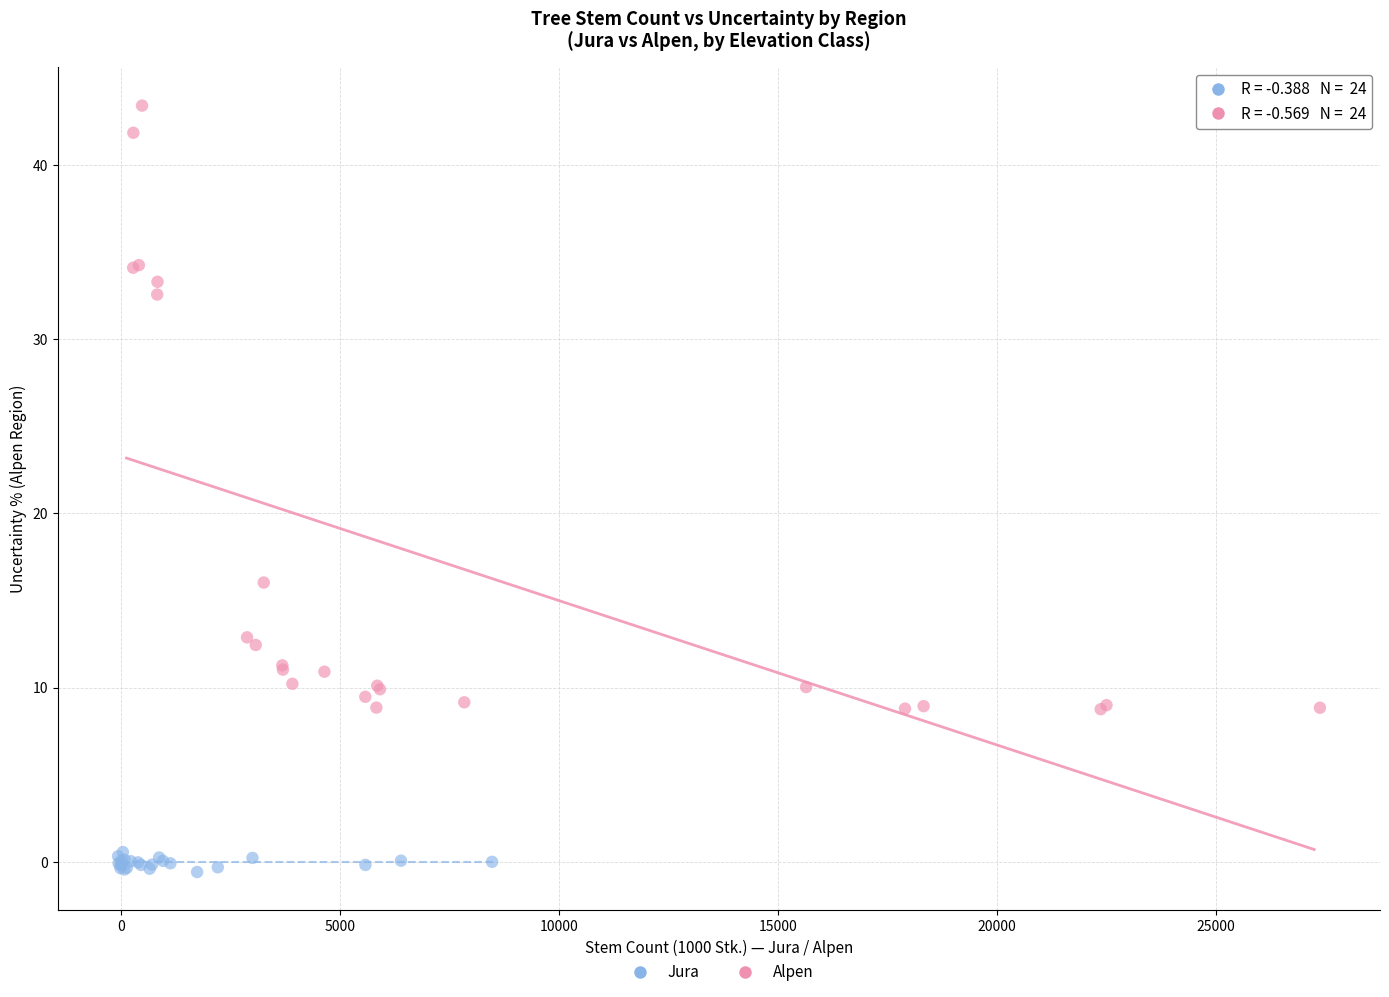

What are all the series names shown in the legend?

Jura, Alpen